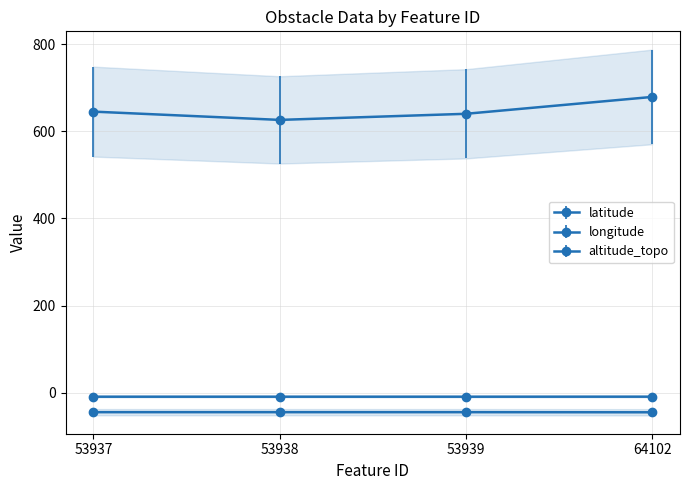

How many interior local valleys does the latitude series have?

1